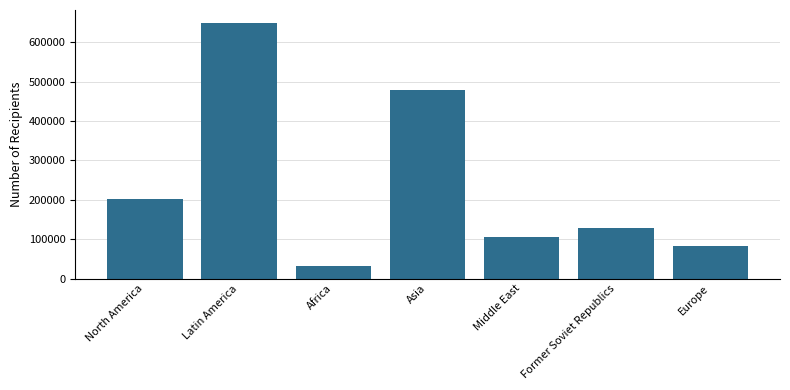

The value at North America is 201275. True or false?

True